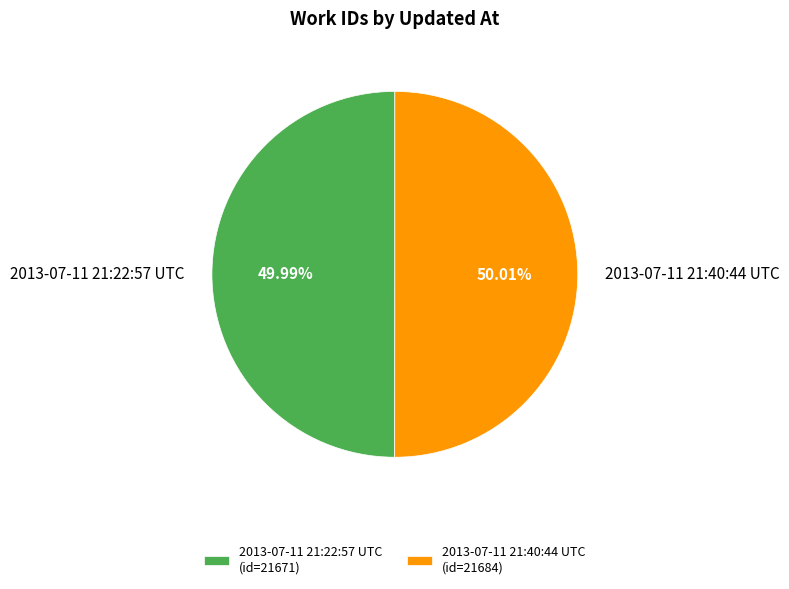

Is the sum of 2013-07-11 21:22:57 UTC and 2013-07-11 21:40:44 UTC greater than half?

Yes